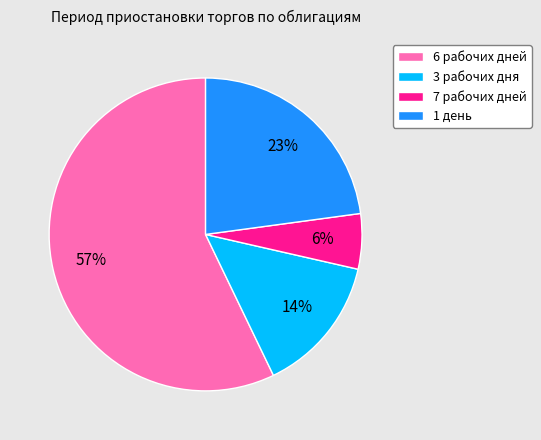

Rank the categories by value from highest to lowest.

6 рабочих дней, 1 день, 3 рабочих дня, 7 рабочих дней